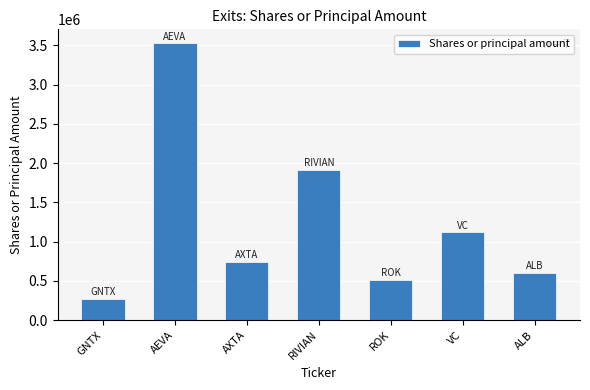

What is the difference between the maximum and second lowest values?

3015016